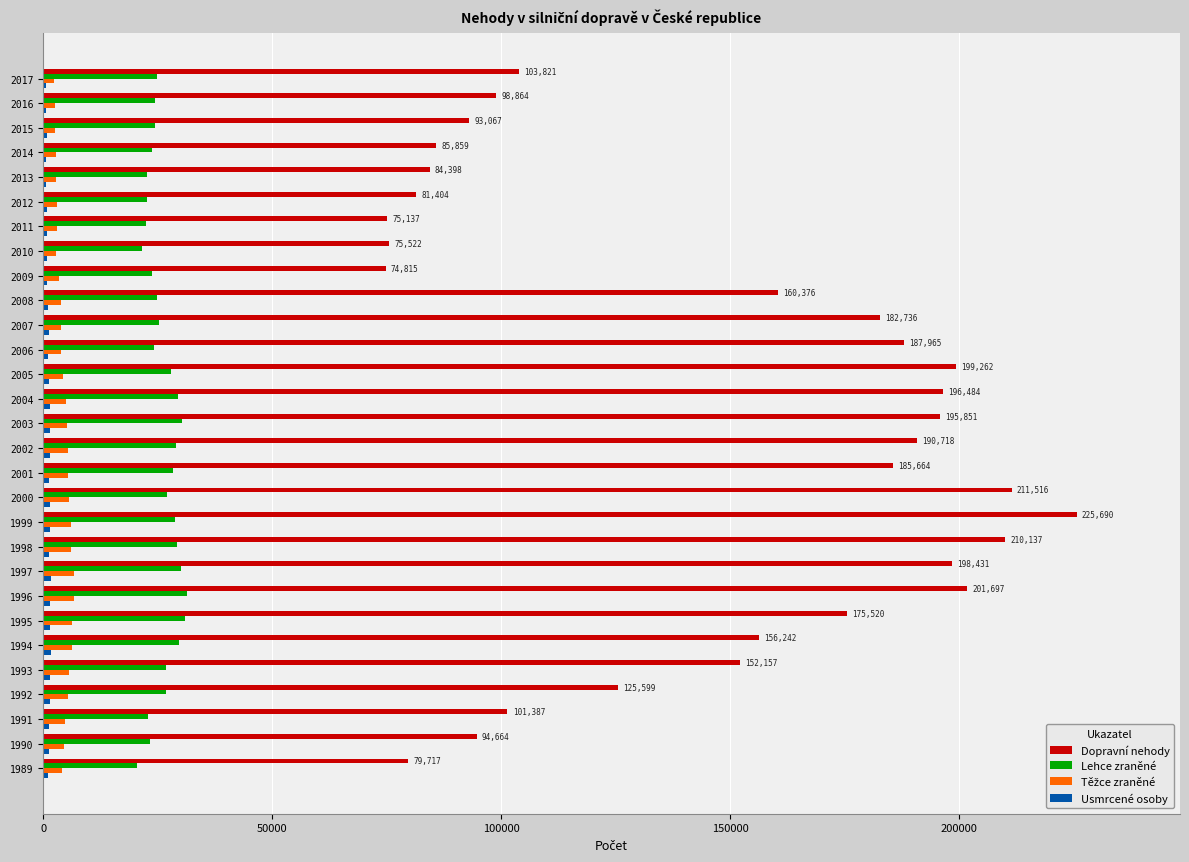

Between 1989 and 2002, which series saw the biggest shift?

Dopravní nehody